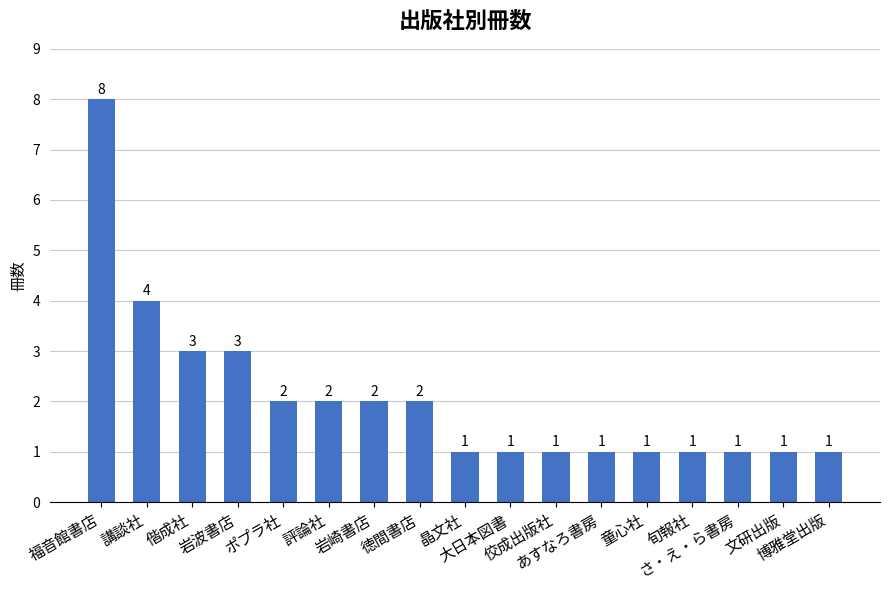

How many data points are above 1?

8